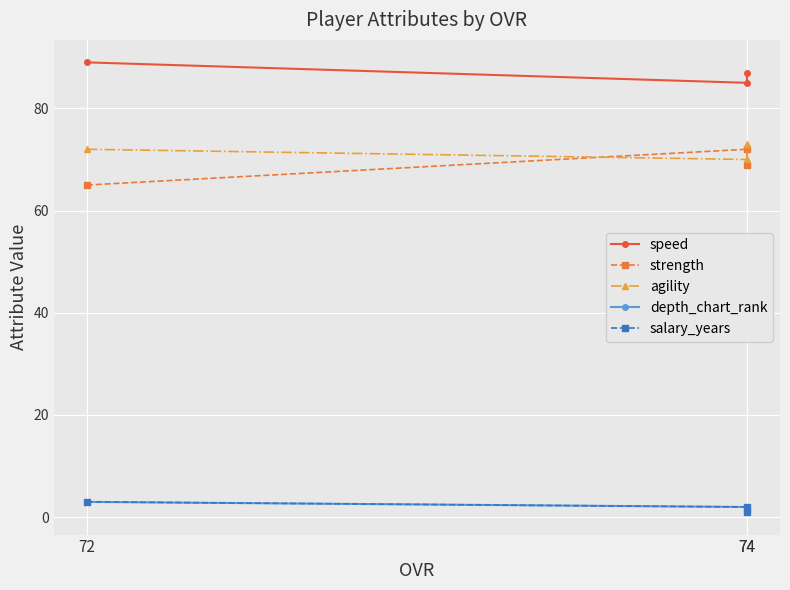

What is the difference between the agility values at 72 and 74?

2